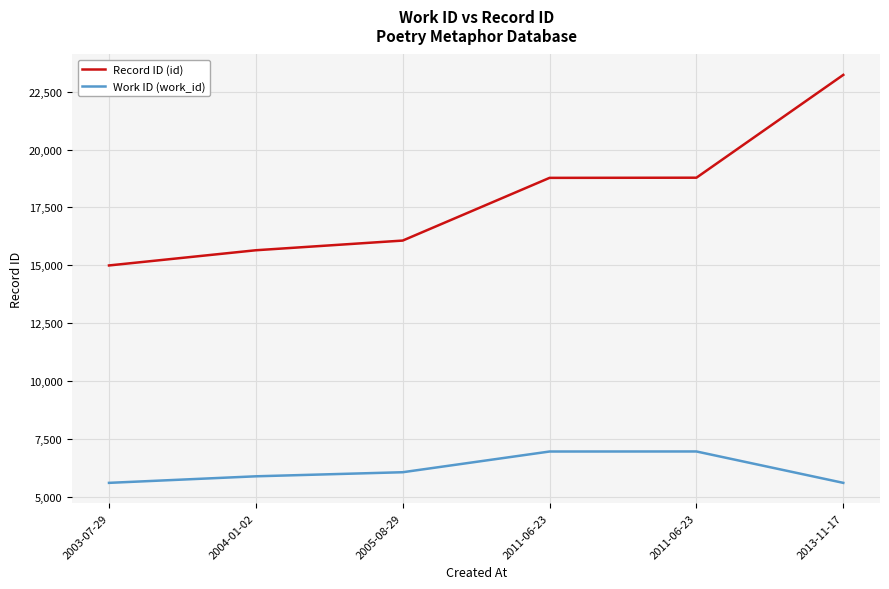

How many lines are shown in the chart?

2